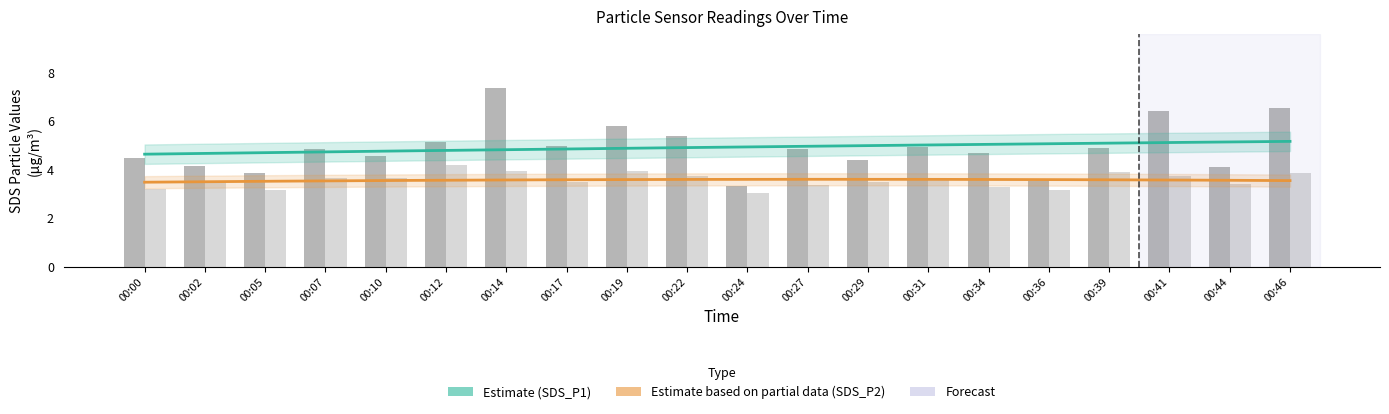

Between 00:00 and 00:10, which series saw the biggest shift?

SDS_P2